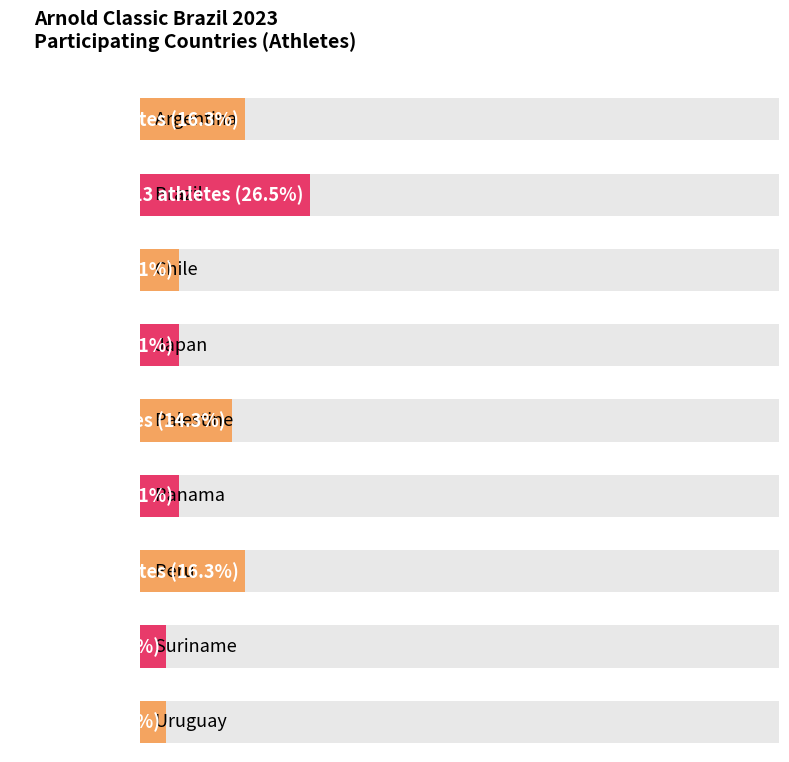

What is the greatest value displayed?

13